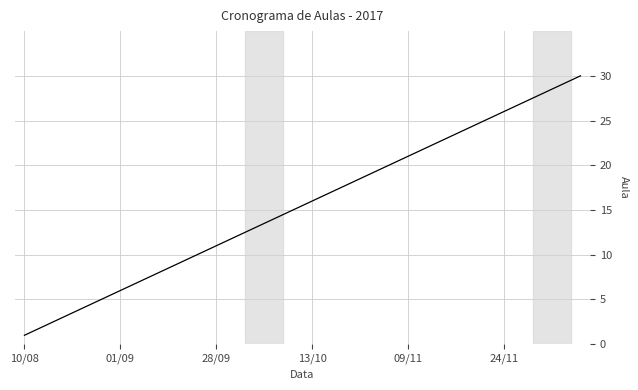

What is the difference between the maximum and minimum values?

29